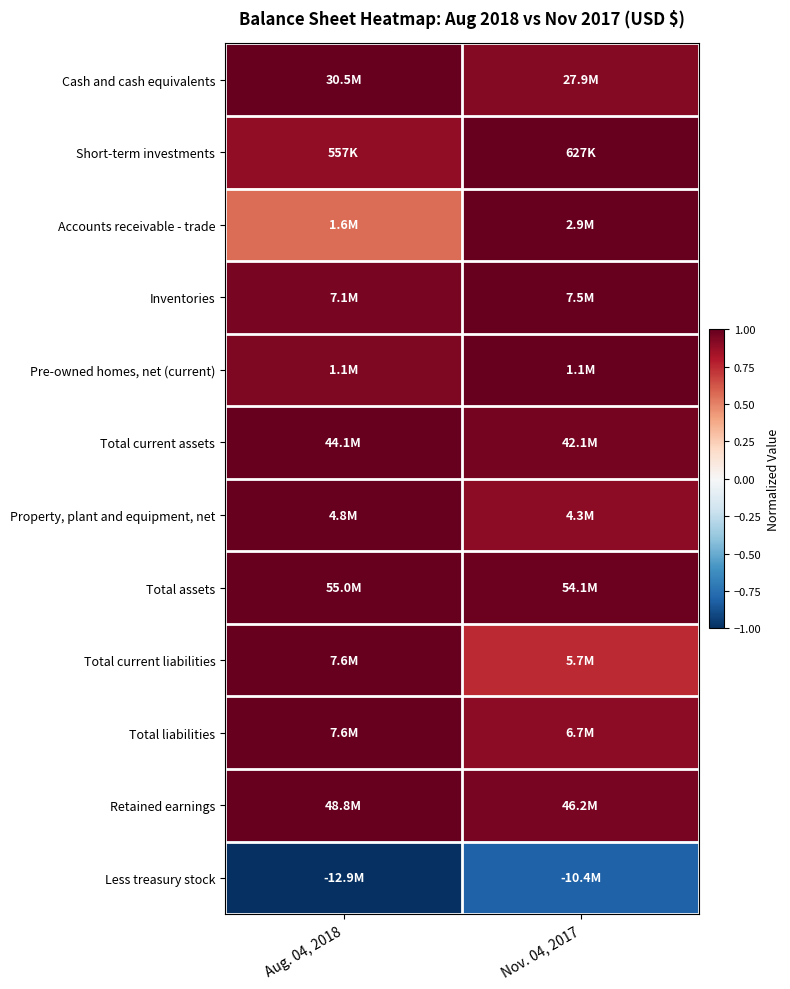

Reading left to right, extract all data points from this chart.

Cash and cash equivalents: Aug. 04, 2018=1.0	Nov. 04, 2017=0.9
Short-term investments: Aug. 04, 2018=0.9	Nov. 04, 2017=1.0
Accounts receivable - trade: Aug. 04, 2018=0.6	Nov. 04, 2017=1.0
Inventories: Aug. 04, 2018=1.0	Nov. 04, 2017=1.0
Pre-owned homes, net (current): Aug. 04, 2018=0.9	Nov. 04, 2017=1.0
Total current assets: Aug. 04, 2018=1.0	Nov. 04, 2017=1.0
Property, plant and equipment, net: Aug. 04, 2018=1.0	Nov. 04, 2017=0.9
Total assets: Aug. 04, 2018=1.0	Nov. 04, 2017=1.0
Total current liabilities: Aug. 04, 2018=1.0	Nov. 04, 2017=0.7
Total liabilities: Aug. 04, 2018=1.0	Nov. 04, 2017=0.9
Retained earnings: Aug. 04, 2018=1.0	Nov. 04, 2017=0.9
Less treasury stock: Aug. 04, 2018=-1.0	Nov. 04, 2017=-0.8